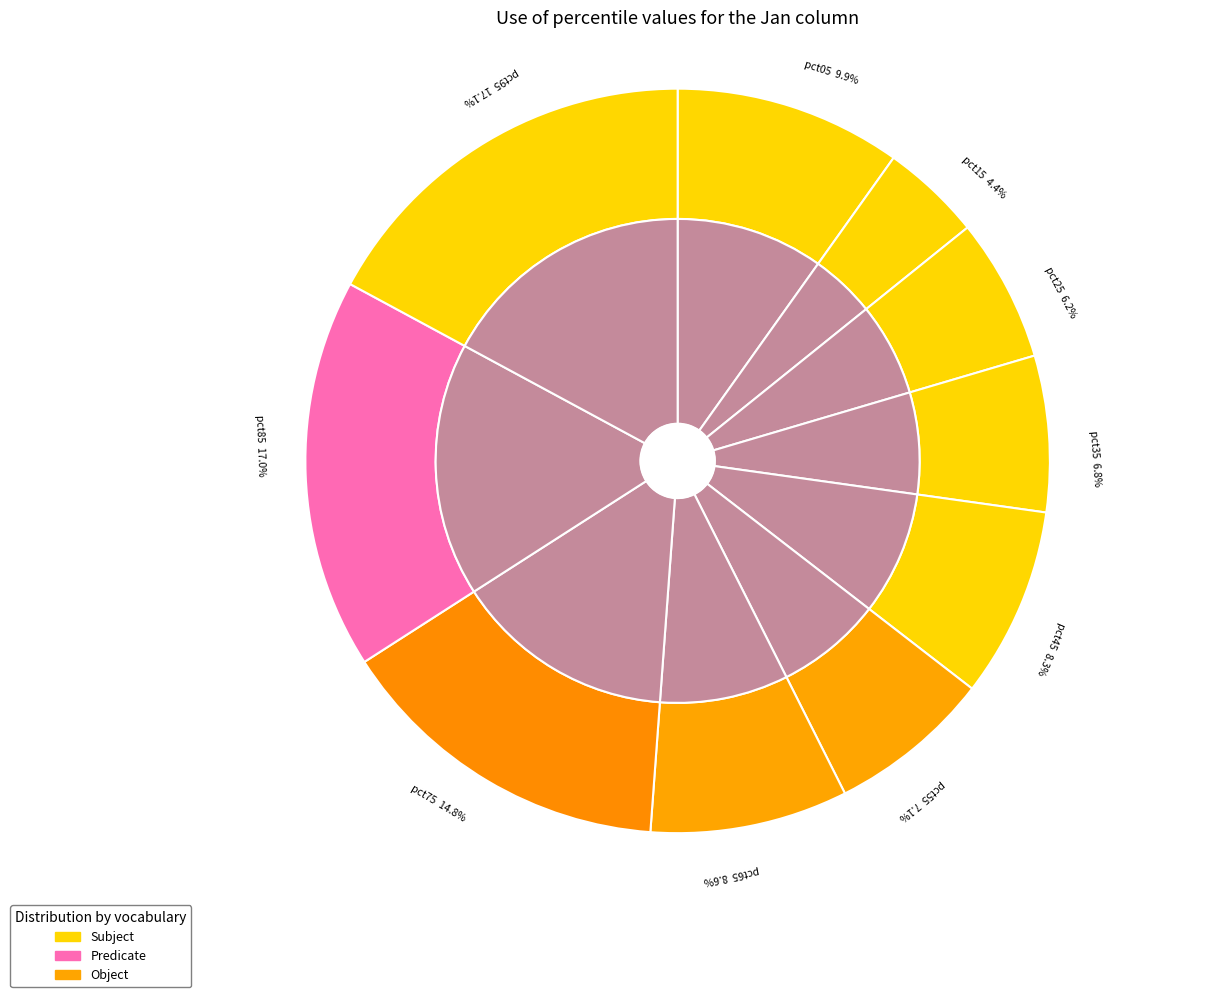

Which category has the smallest portion of the pie?

pct15